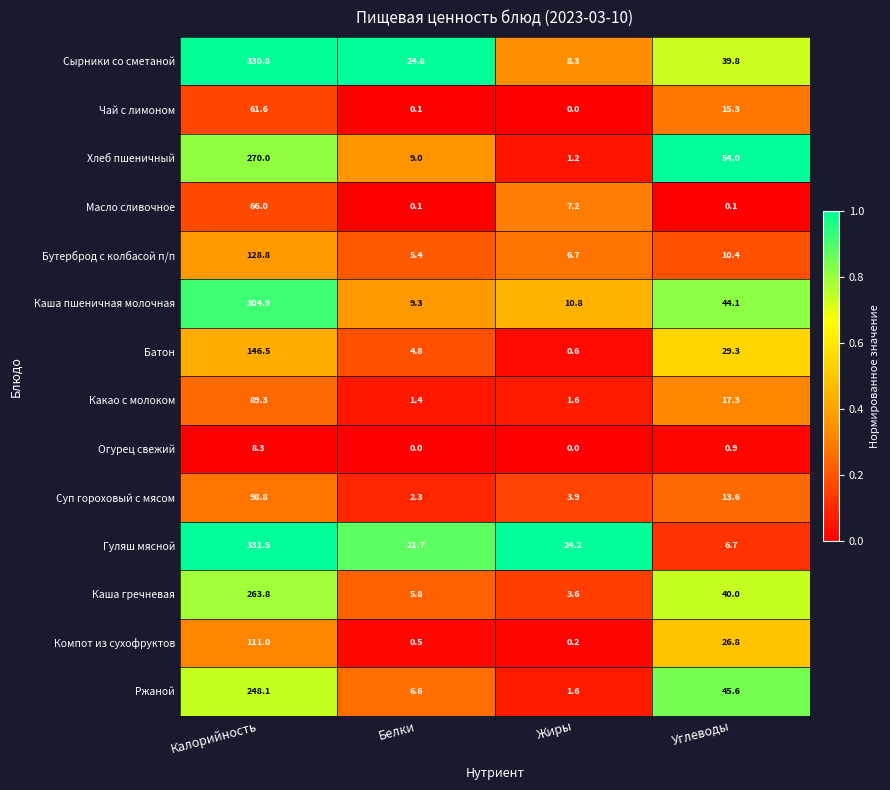

The value of Суп гороховый с мясом at Углеводы is 4.2. True or false?

False